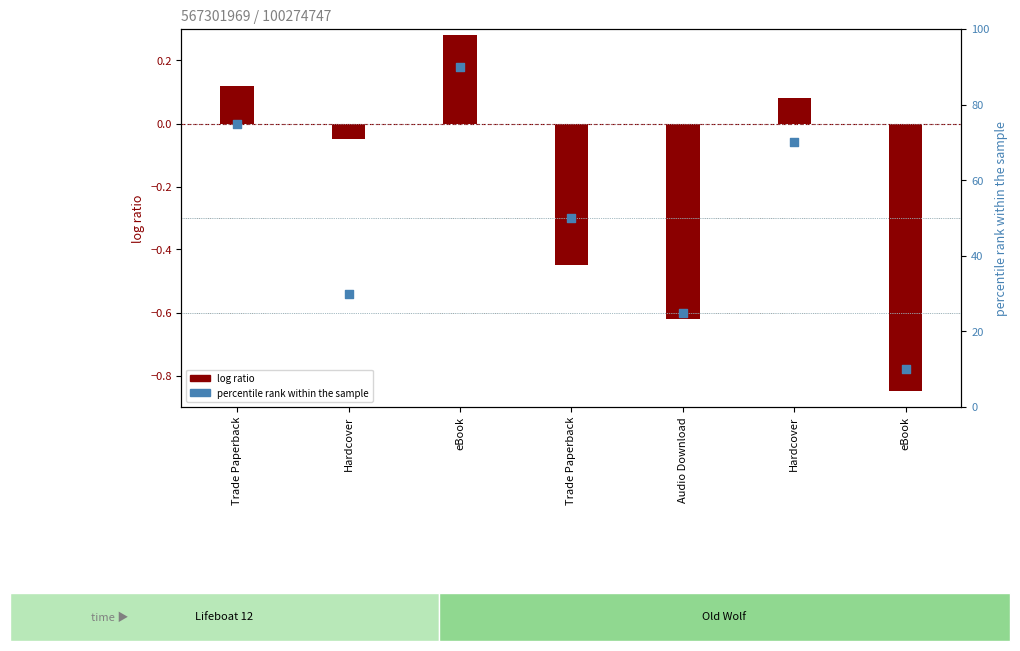

What is the change in value from Audio Download to eBook?

-15